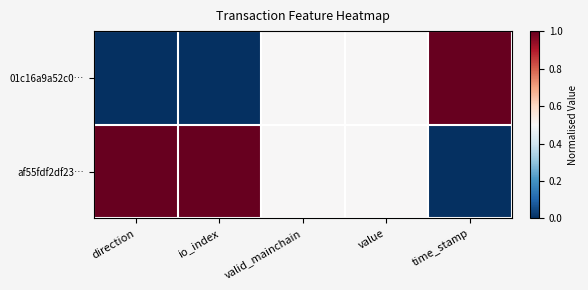

At how many categories does at least one series exceed 0?

5